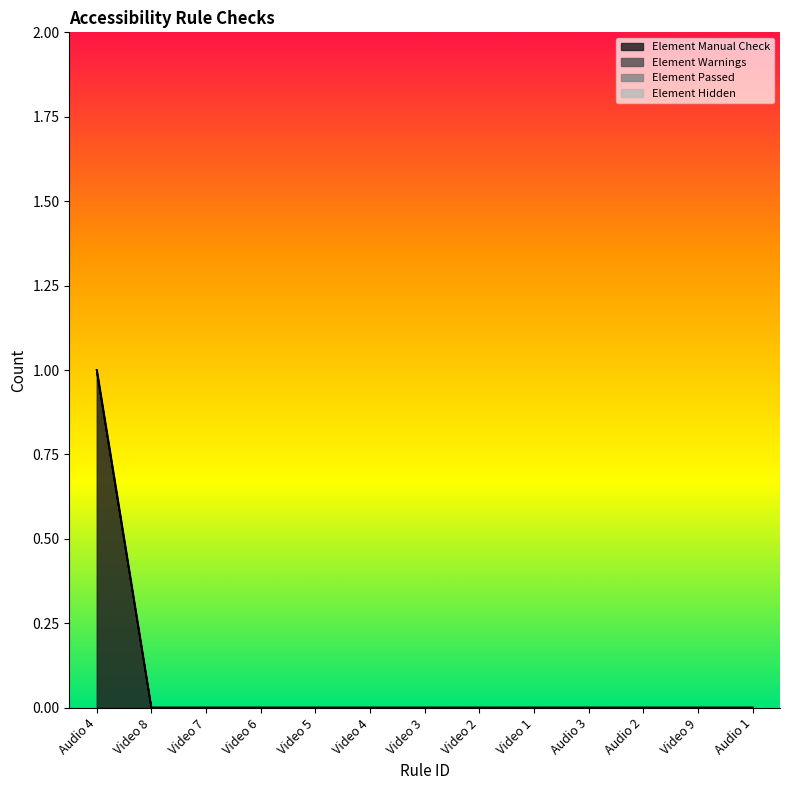

Rank the categories by Element Hidden value from lowest to highest.

Audio 4, Video 8, Video 7, Video 6, Video 5, Video 4, Video 3, Video 2, Video 1, Audio 3, Audio 2, Video 9, Audio 1